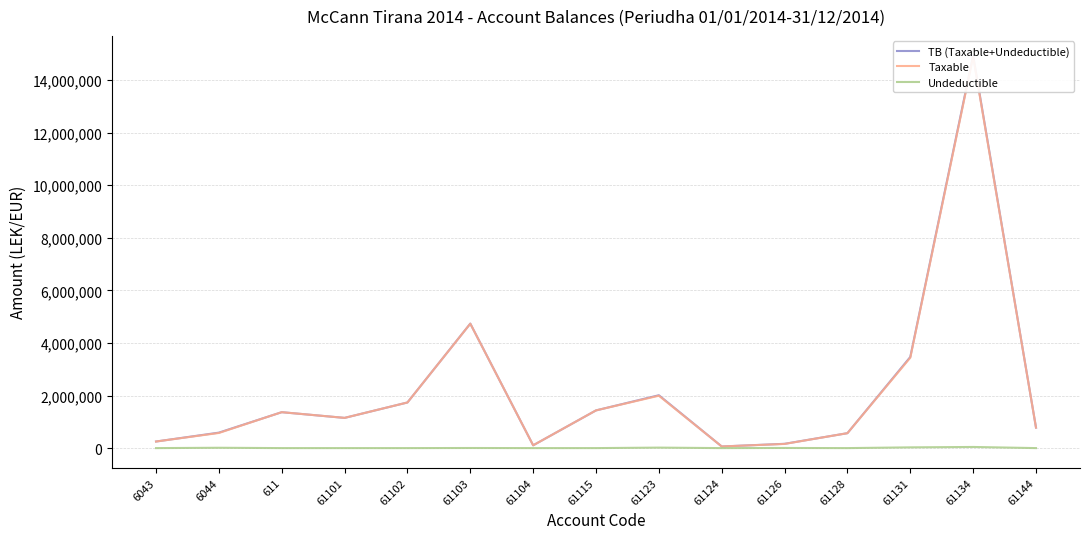

How many lines are shown in the chart?

3